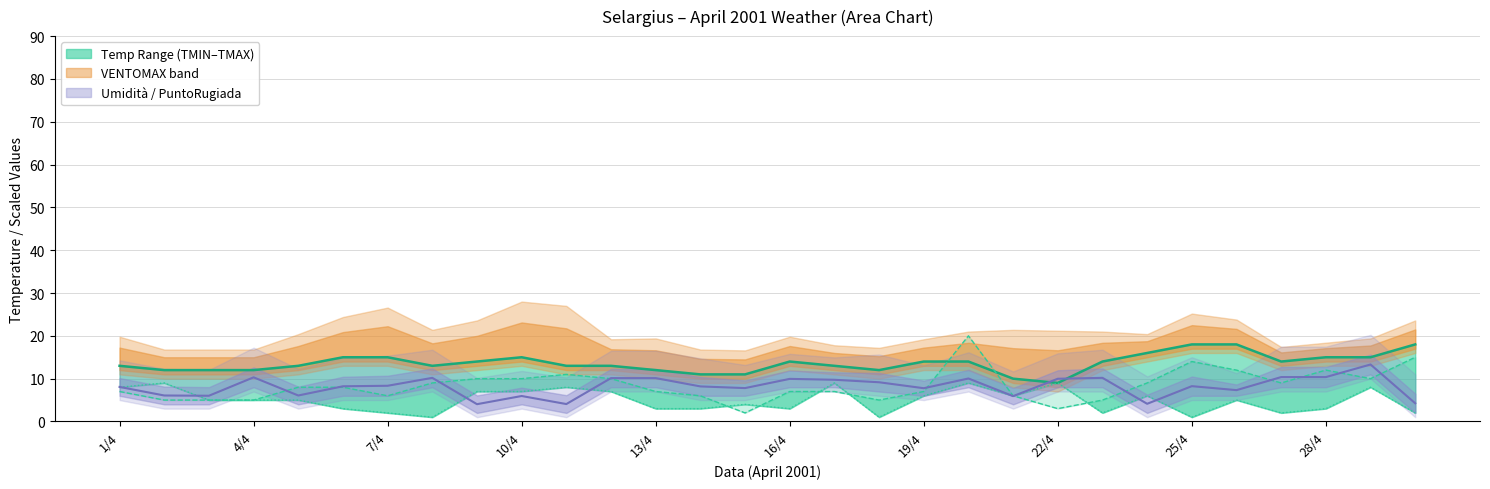

The Punto Rugiada adj series shows 16.6 at 16. True or false?

False